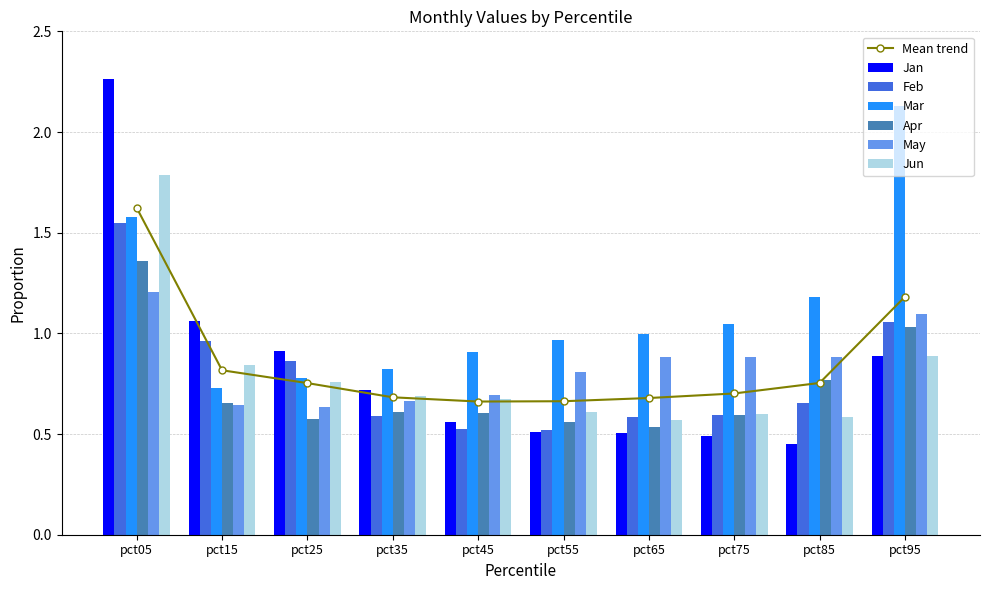

Reading left to right, what are all the values shown in this chart?

Jan: pct05=2.3	pct15=1.1	pct25=0.9	pct35=0.7	pct45=0.6	pct55=0.5	pct65=0.5	pct75=0.5	pct85=0.4	pct95=0.9
Feb: pct05=1.5	pct15=1.0	pct25=0.9	pct35=0.6	pct45=0.5	pct55=0.5	pct65=0.6	pct75=0.6	pct85=0.7	pct95=1.1
Mar: pct05=1.6	pct15=0.7	pct25=0.8	pct35=0.8	pct45=0.9	pct55=1.0	pct65=1.0	pct75=1.0	pct85=1.2	pct95=2.1
Apr: pct05=1.4	pct15=0.7	pct25=0.6	pct35=0.6	pct45=0.6	pct55=0.6	pct65=0.5	pct75=0.6	pct85=0.8	pct95=1.0
May: pct05=1.2	pct15=0.6	pct25=0.6	pct35=0.7	pct45=0.7	pct55=0.8	pct65=0.9	pct75=0.9	pct85=0.9	pct95=1.1
Jun: pct05=1.8	pct15=0.8	pct25=0.8	pct35=0.7	pct45=0.7	pct55=0.6	pct65=0.6	pct75=0.6	pct85=0.6	pct95=0.9